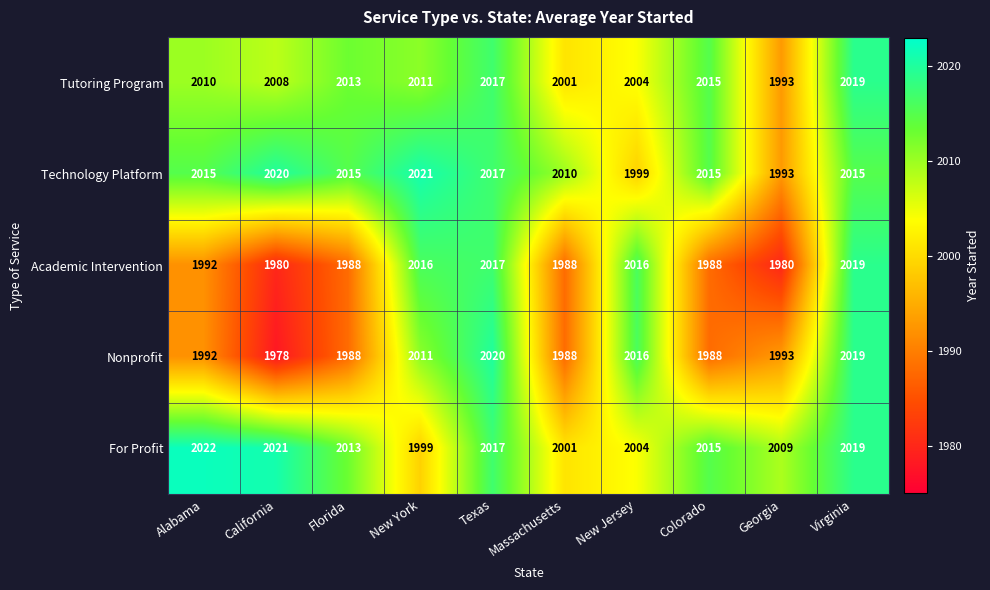

How many data points in Tutoring Program are less than 2011?

5